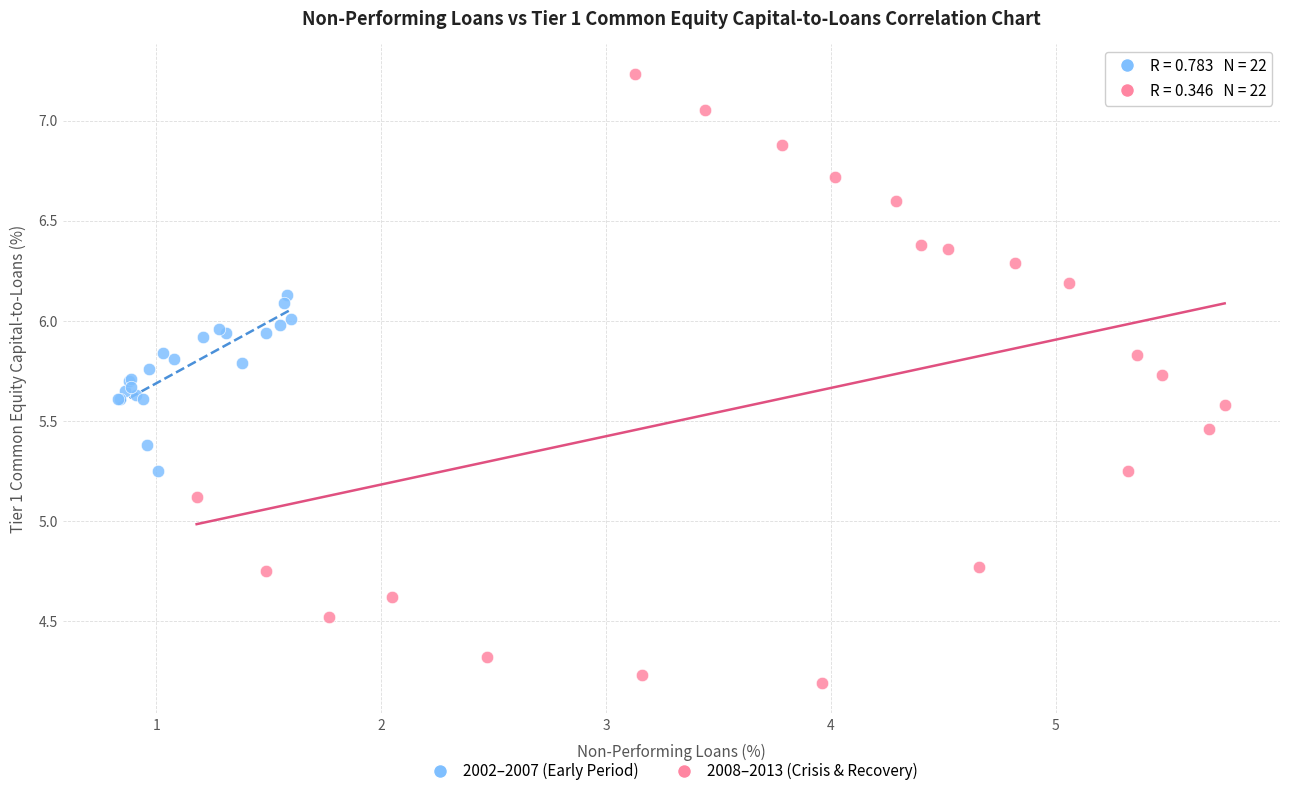

Which series contains the highest Y value?

2008–2013 (Crisis & Recovery)